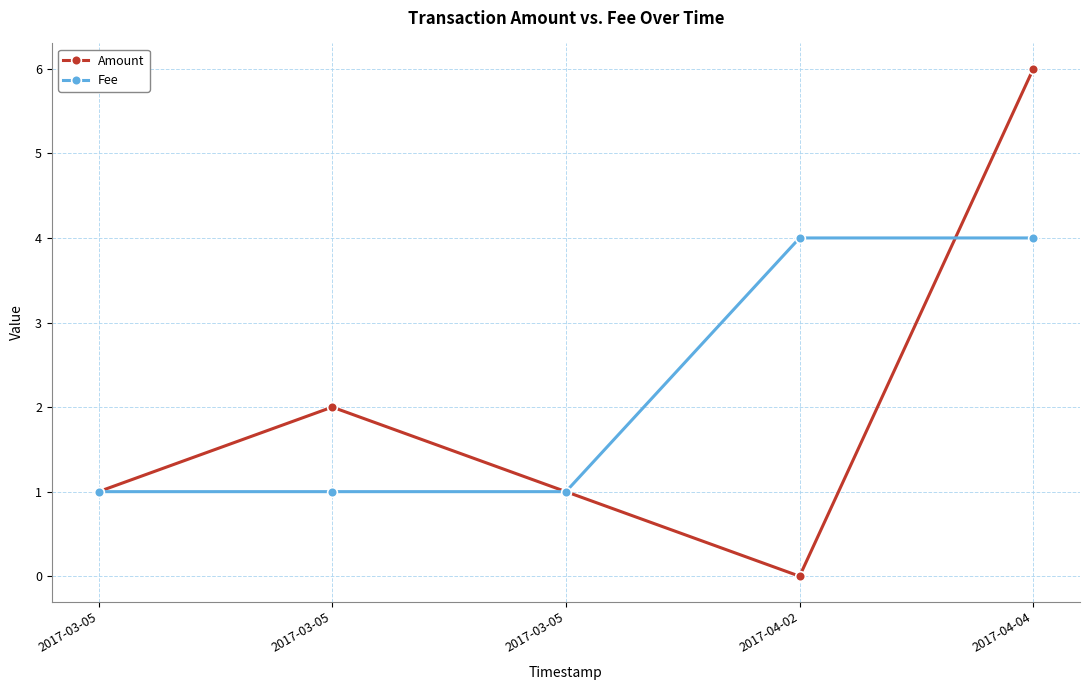

The Fee series shows 2.2 at 2017-04-04. True or false?

False